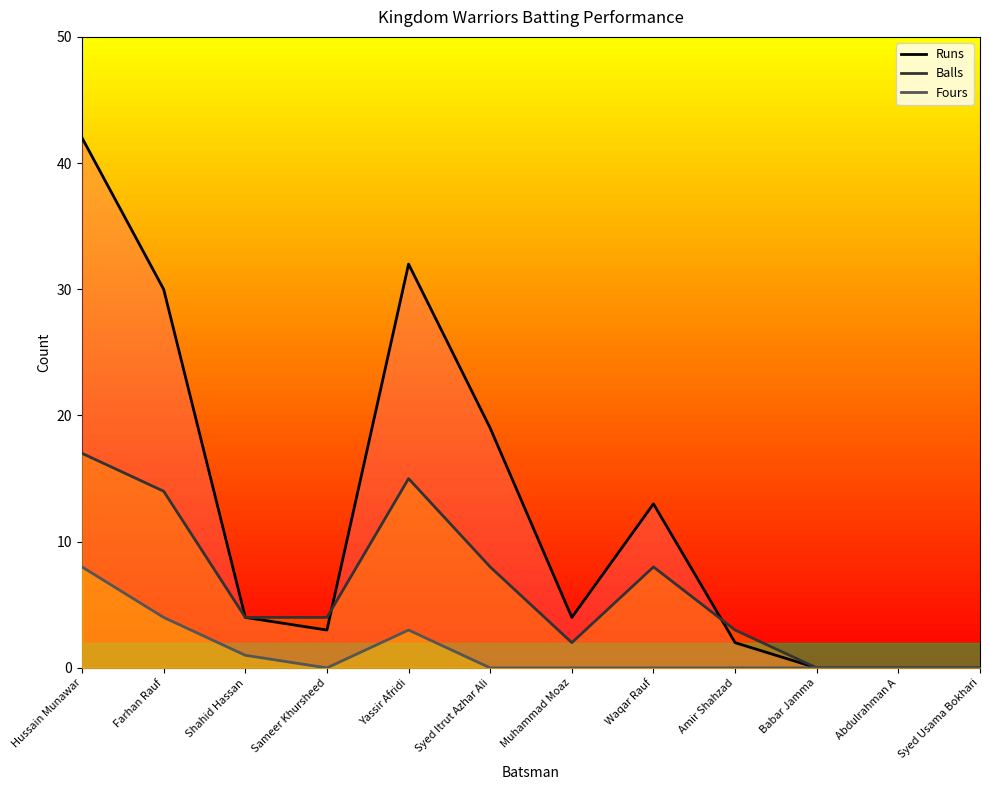

What is the difference between the Runs values at Muhammad Moaz and Hussain Munawar?

38